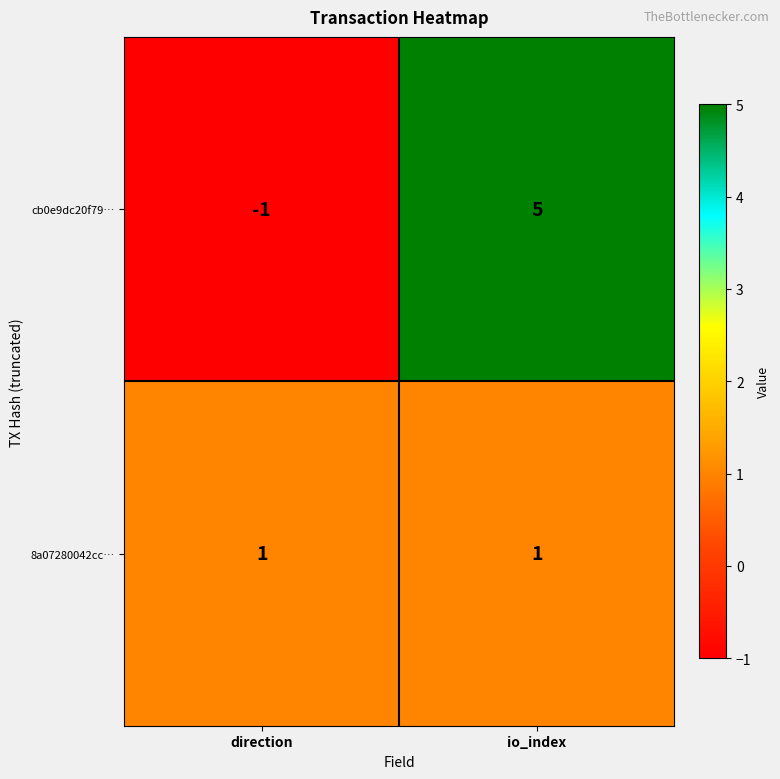

At which category is the sum across all series the highest?

io_index